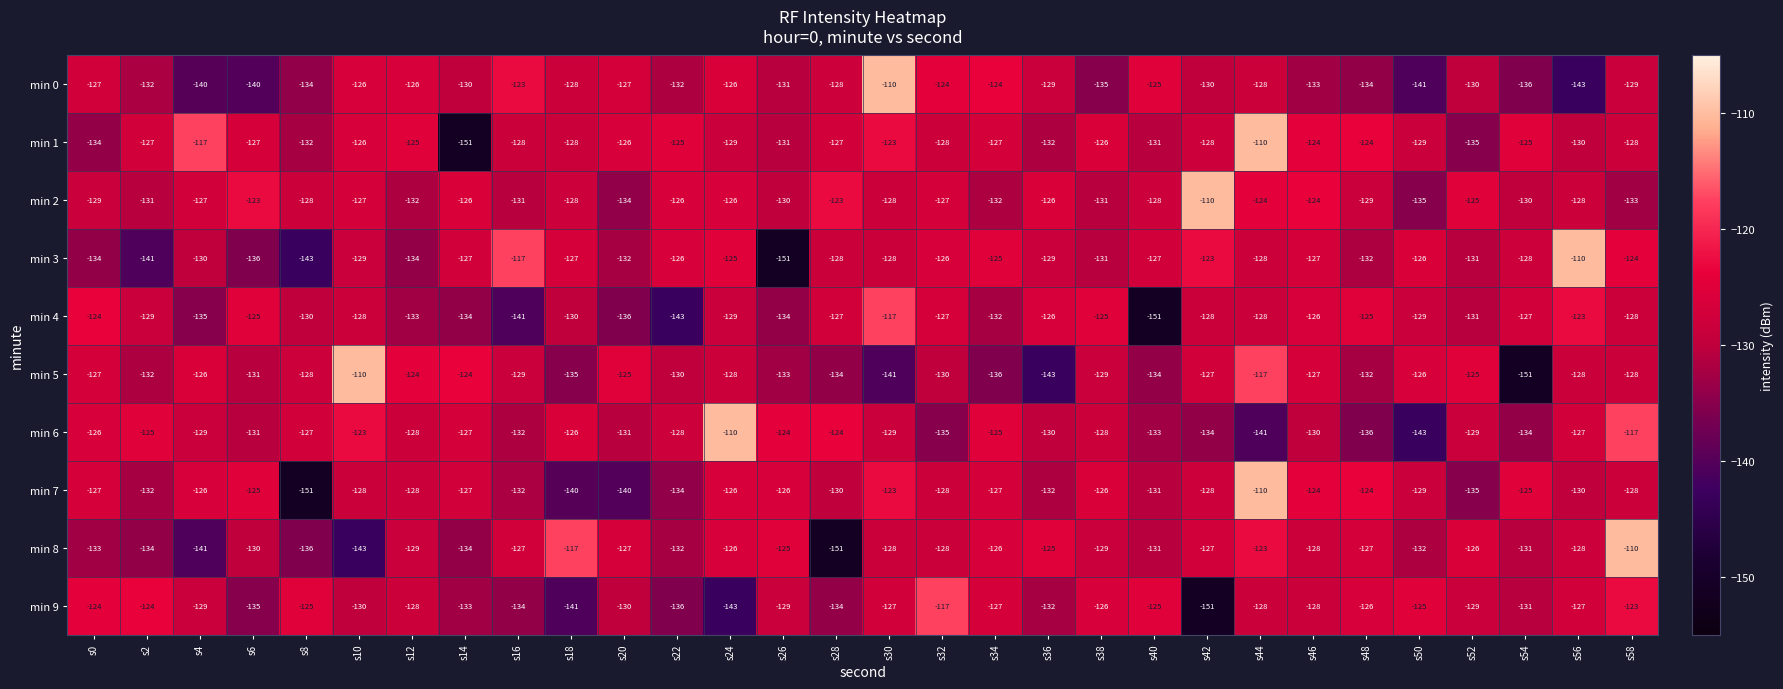

Where does the min 2 series first go above -128?

s4